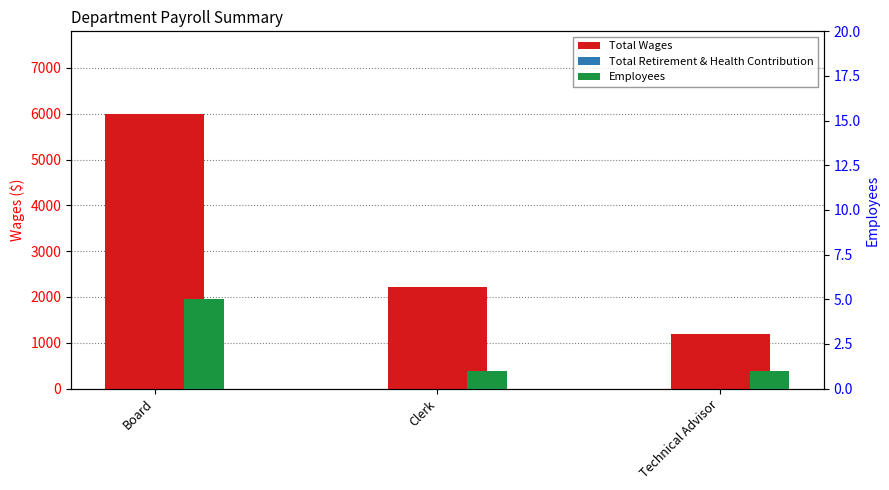

Which series has the largest total across all categories?

Total Wages